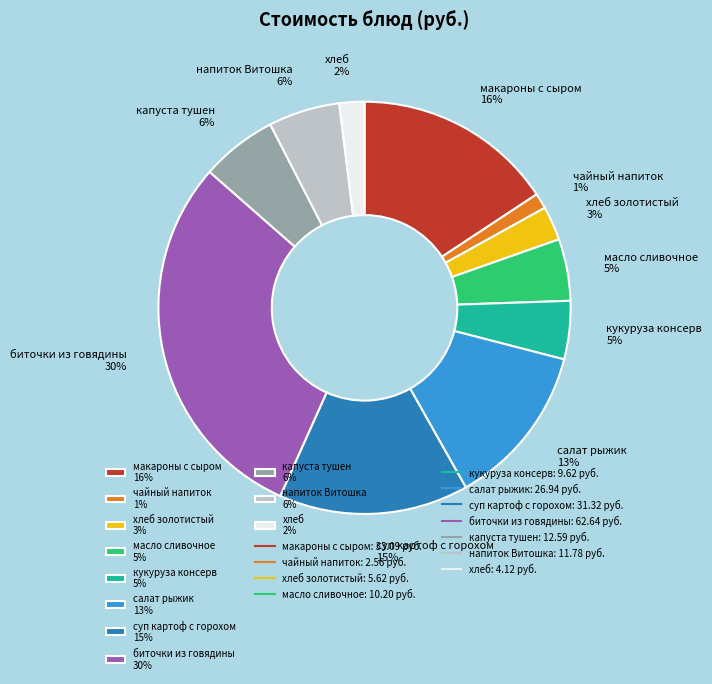

Which slice is the largest?

биточки из говядины 30%